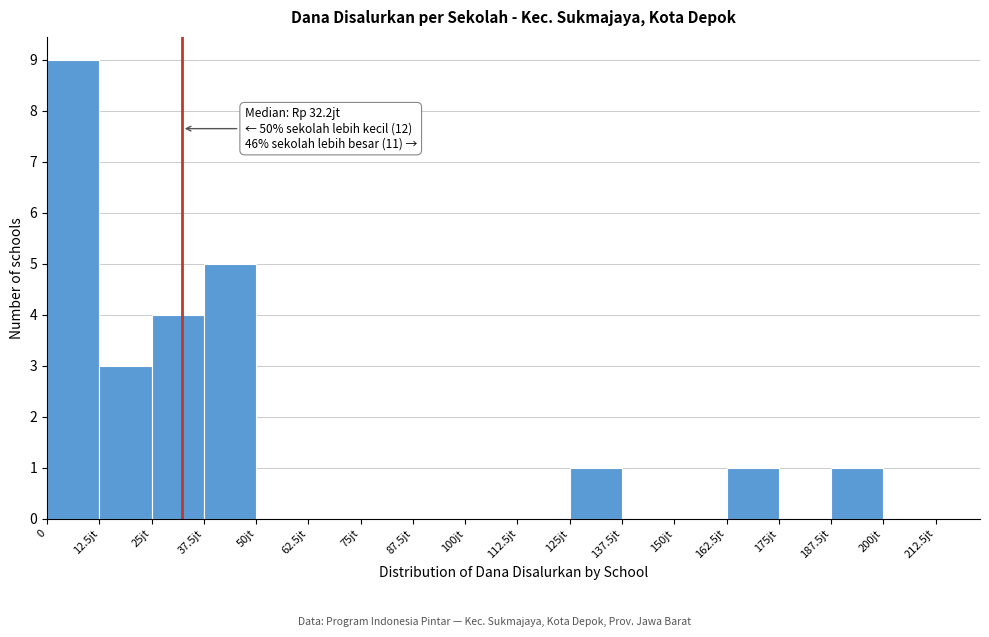

Reading left to right, transcribe all the data shown in this chart.

0=9	12.5jt=3	25jt=4	37.5jt=5	50jt=0	62.5jt=0	75jt=0	87.5jt=0	100jt=0	112.5jt=0	125jt=1	137.5jt=0	150jt=0	162.5jt=1	175jt=0	187.5jt=1	200jt=0